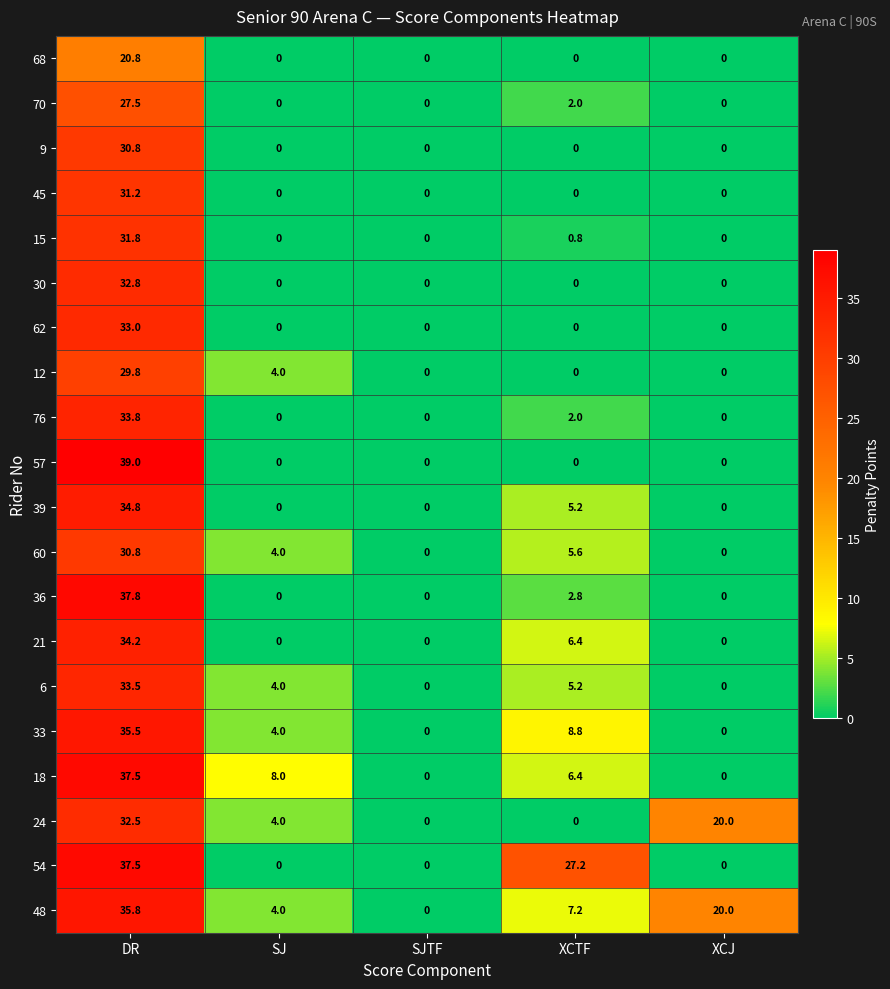

What is the total value across all series at DR?

660.4